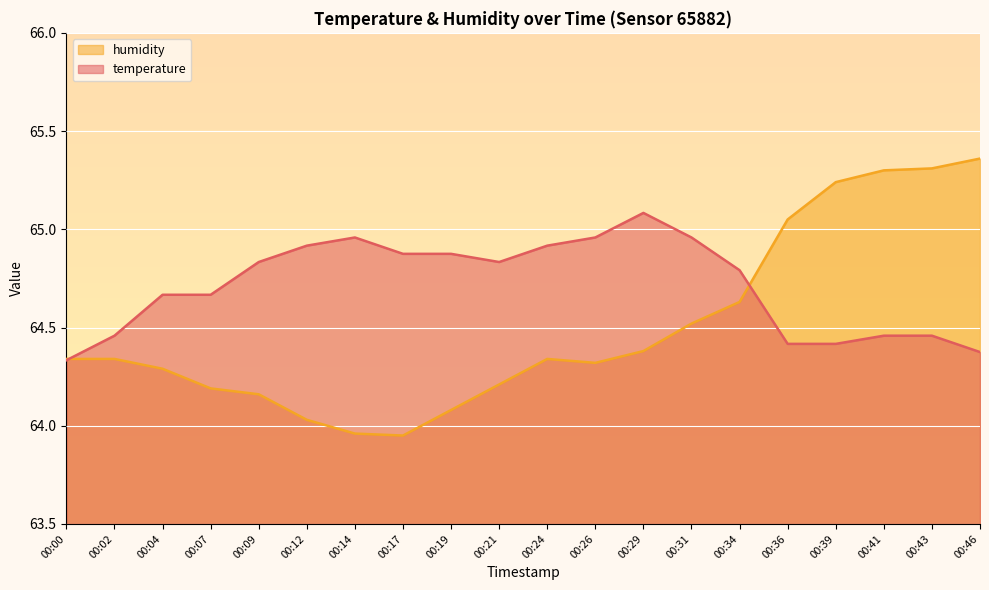

The temperature series shows 64.7 at 00:07. True or false?

True